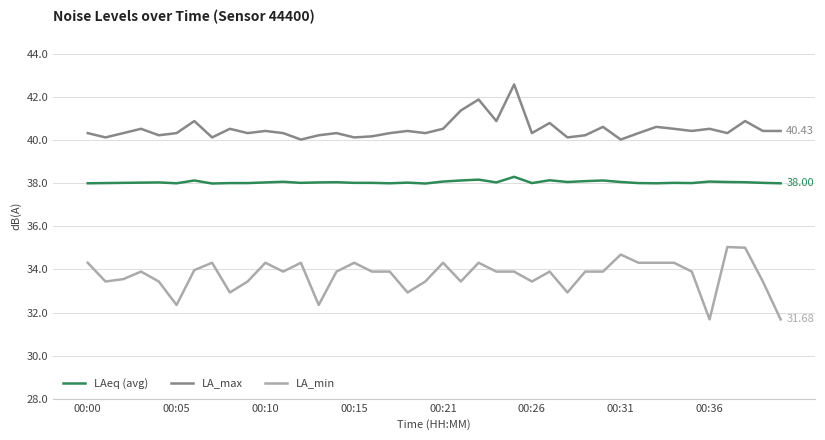

How many categories are shown in the chart?

40